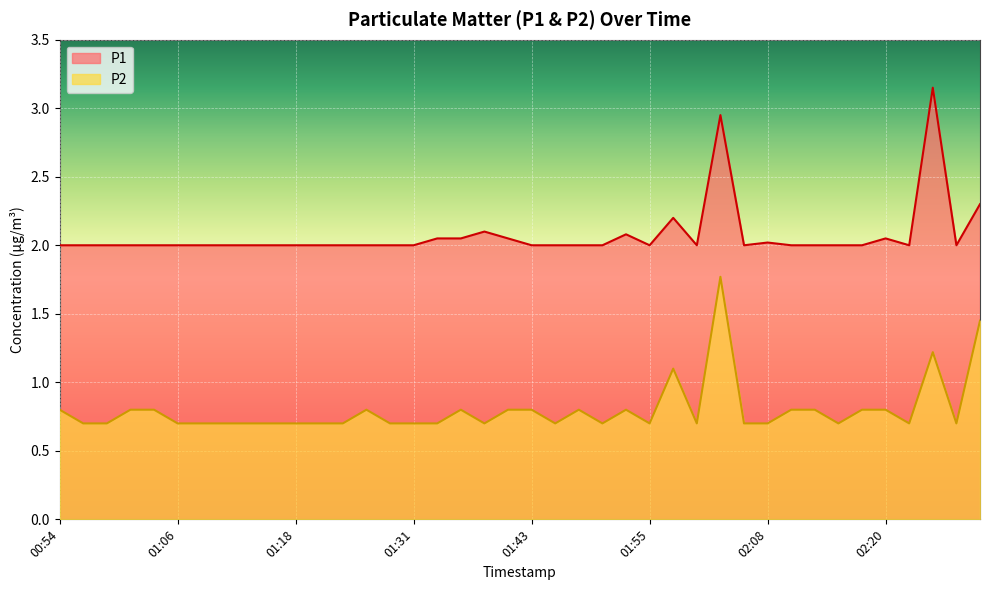

Reading left to right, list all the values displayed in this chart.

P1: 00:54=2.0	00:56=2.0	00:59=2.0	01:01=2.0	01:04=2.0	01:06=2.0	01:09=2.0	01:11=2.0	01:14=2.0	01:16=2.0	01:18=2.0	01:21=2.0	01:23=2.0	01:26=2.0	01:28=2.0	01:31=2.0	01:33=2.0	01:36=2.0	01:38=2.1	01:41=2.0	01:43=2.0	01:45=2.0	01:48=2.0	01:50=2.0	01:53=2.1	01:55=2.0	01:58=2.2	02:00=2.0	02:03=3.0	02:05=2.0	02:08=2.0	02:10=2.0	02:13=2.0	02:15=2.0	02:18=2.0	02:20=2.0	02:23=2.0	02:25=3.1	02:27=2.0	02:30=2.3
P2: 00:54=0.8	00:56=0.7	00:59=0.7	01:01=0.8	01:04=0.8	01:06=0.7	01:09=0.7	01:11=0.7	01:14=0.7	01:16=0.7	01:18=0.7	01:21=0.7	01:23=0.7	01:26=0.8	01:28=0.7	01:31=0.7	01:33=0.7	01:36=0.8	01:38=0.7	01:41=0.8	01:43=0.8	01:45=0.7	01:48=0.8	01:50=0.7	01:53=0.8	01:55=0.7	01:58=1.1	02:00=0.7	02:03=1.8	02:05=0.7	02:08=0.7	02:10=0.8	02:13=0.8	02:15=0.7	02:18=0.8	02:20=0.8	02:23=0.7	02:25=1.2	02:27=0.7	02:30=1.4